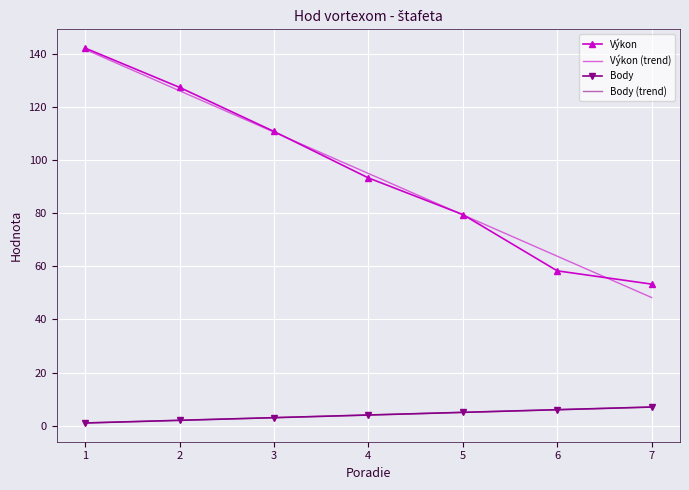

The Výkon (trend) series shows 47.4 at 2. True or false?

False